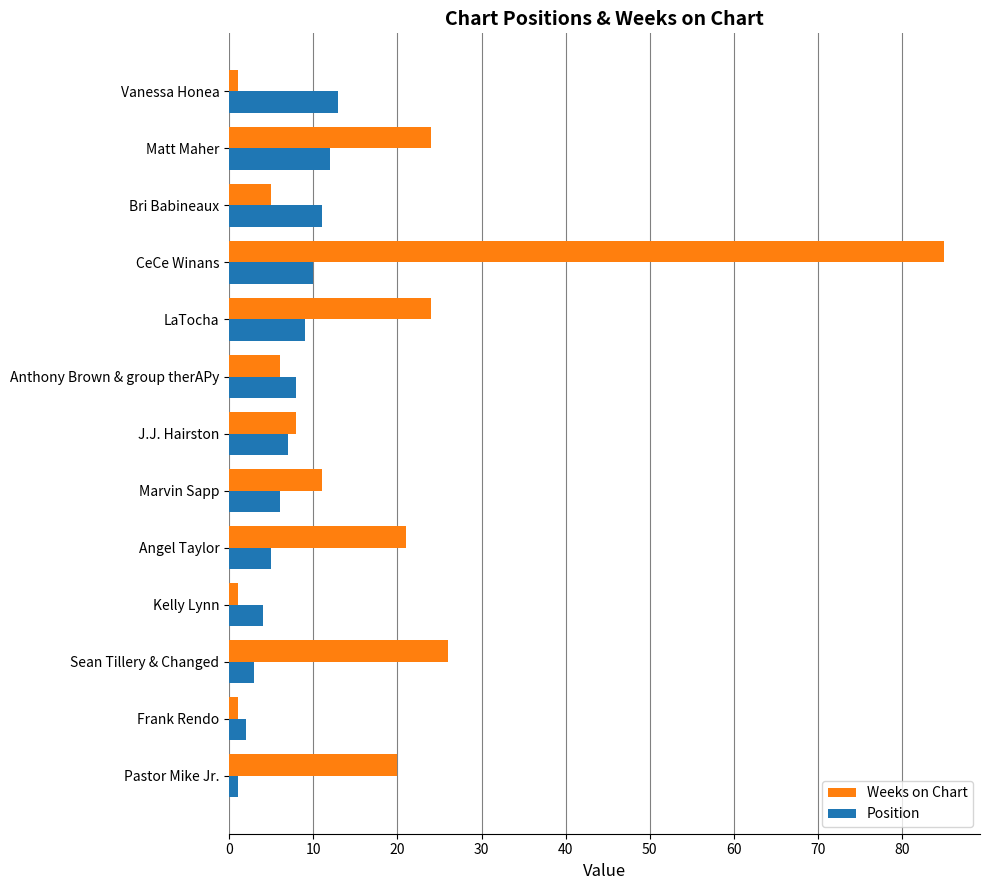

What value does the Weeks on Chart series have at CeCe Winans?

85